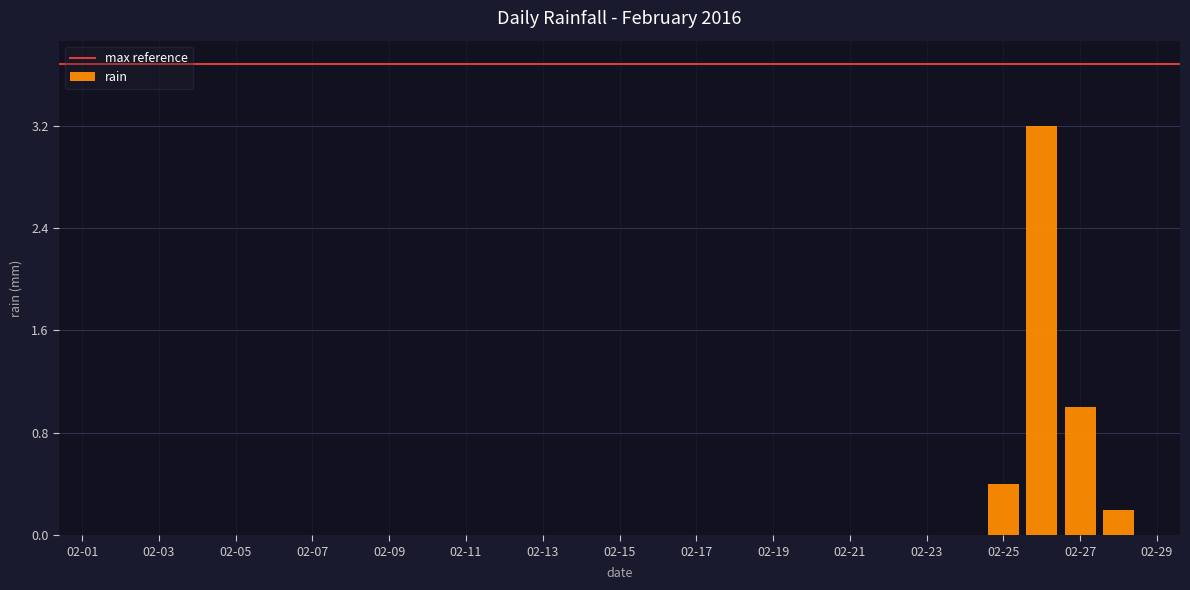

What is the greatest value displayed?

3.2